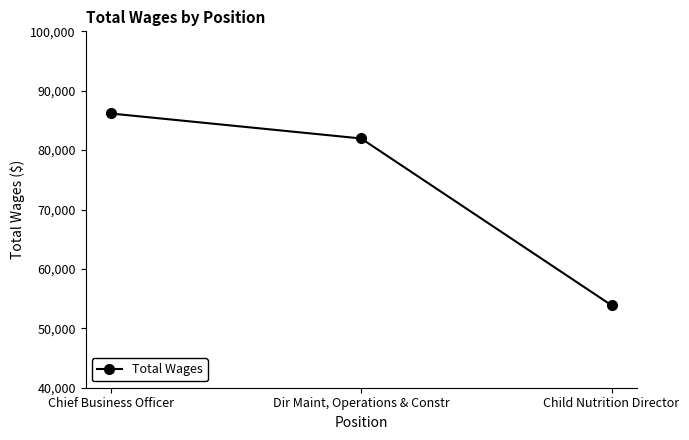

How many values are below 81963?

1